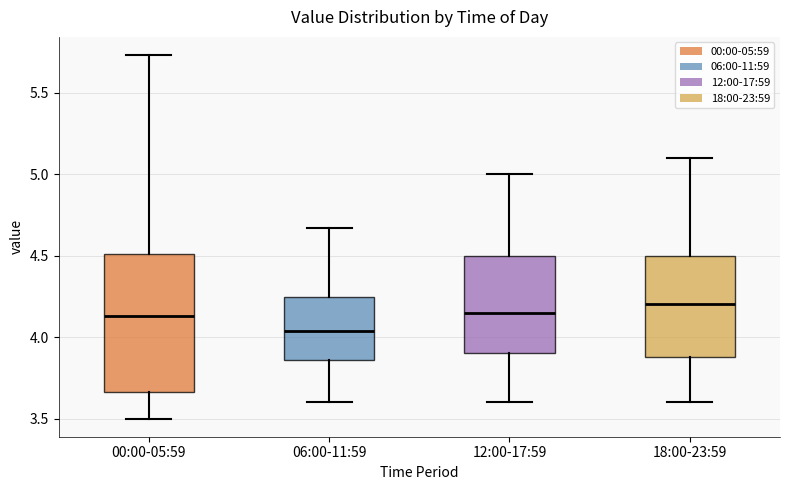

Which box has the lowest median line?

06:00-11:59